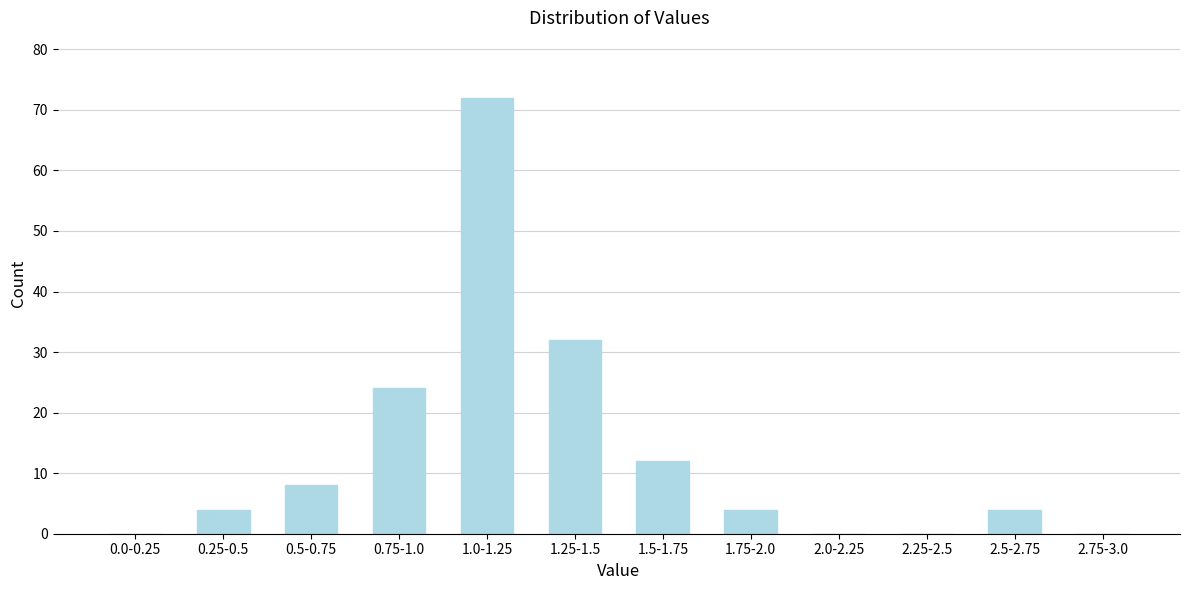

Reading left to right, extract all data points from this chart.

0.0-0.25=0	0.25-0.5=4	0.5-0.75=8	0.75-1.0=24	1.0-1.25=72	1.25-1.5=32	1.5-1.75=12	1.75-2.0=4	2.0-2.25=0	2.25-2.5=0	2.5-2.75=4	2.75-3.0=0